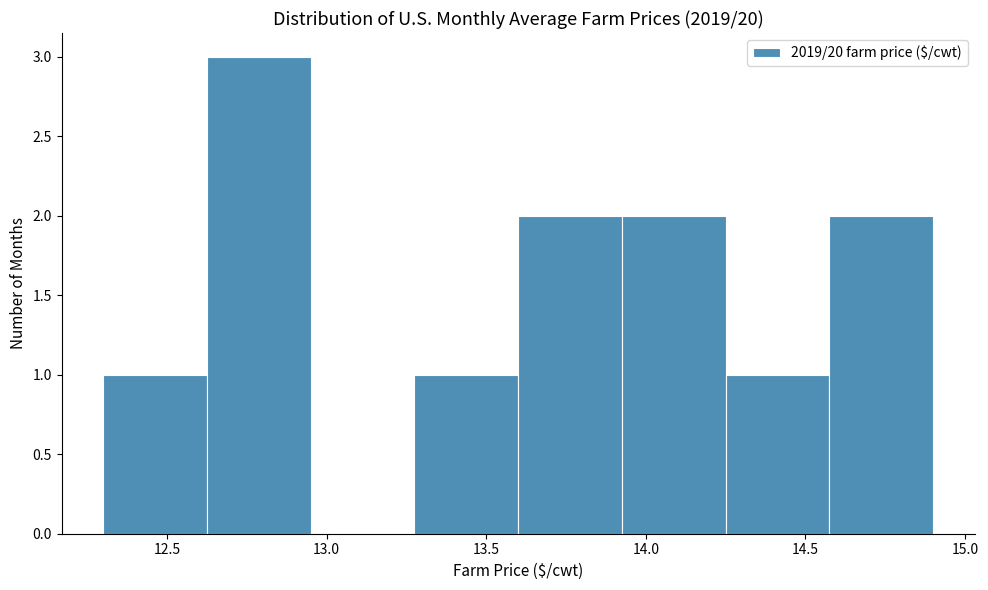

What is the height of the bar covering 14.575 to 14.900 on the x-axis? Neither the bar edges nor the heights are printed on the chart, so give them approximately, as read against the axes.

2